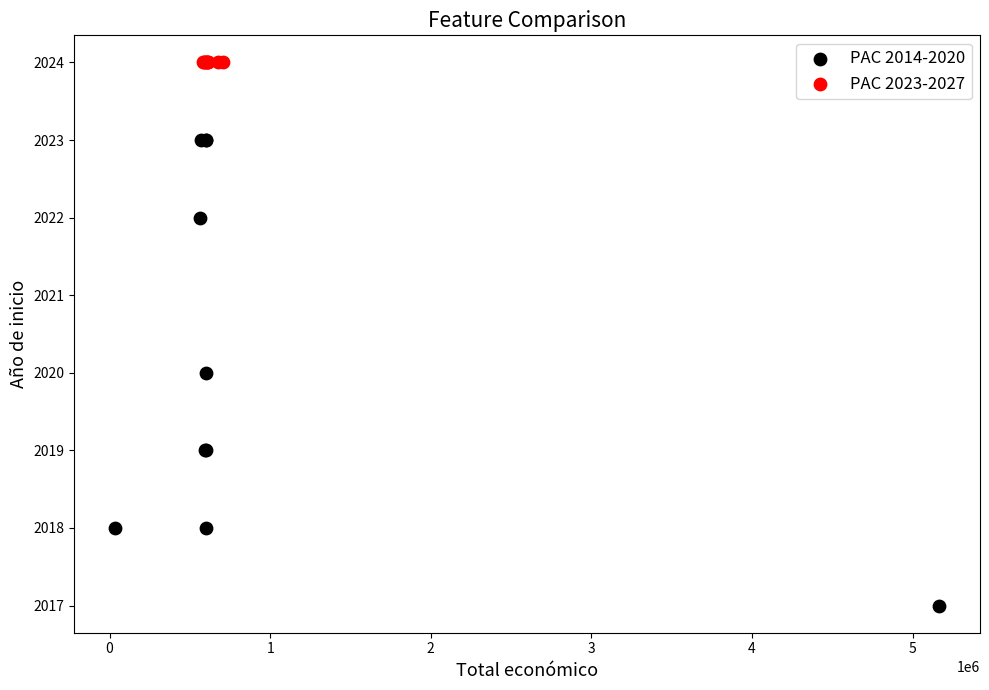

Which series reaches the minimum Y coordinate?

PAC 2014-2020